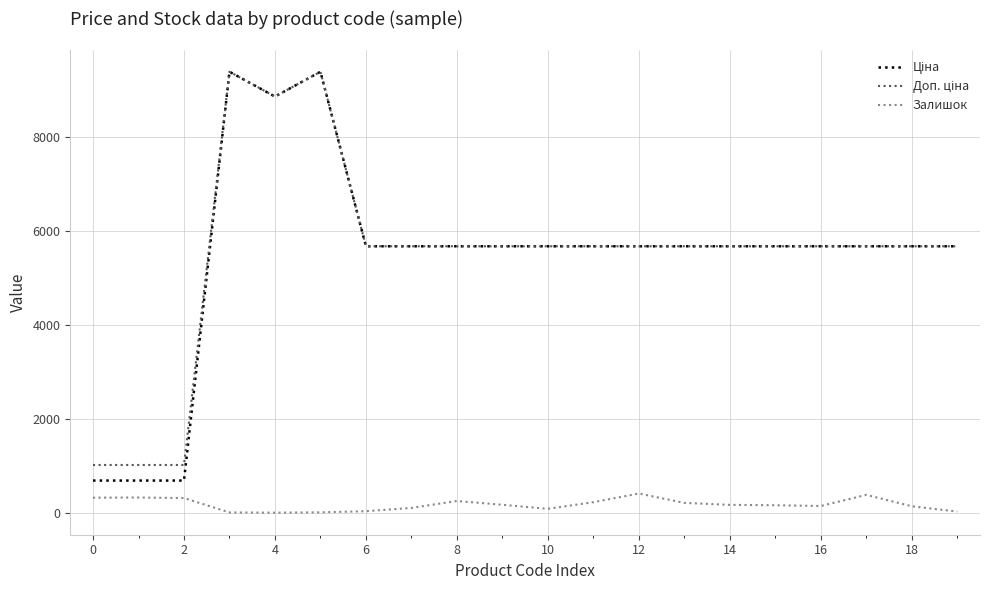

Does the chart have visible grid lines?

Yes